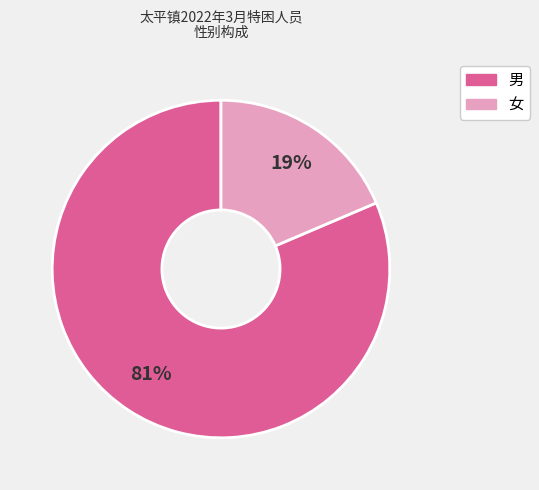

Which has a higher value, 男 or 女?

男